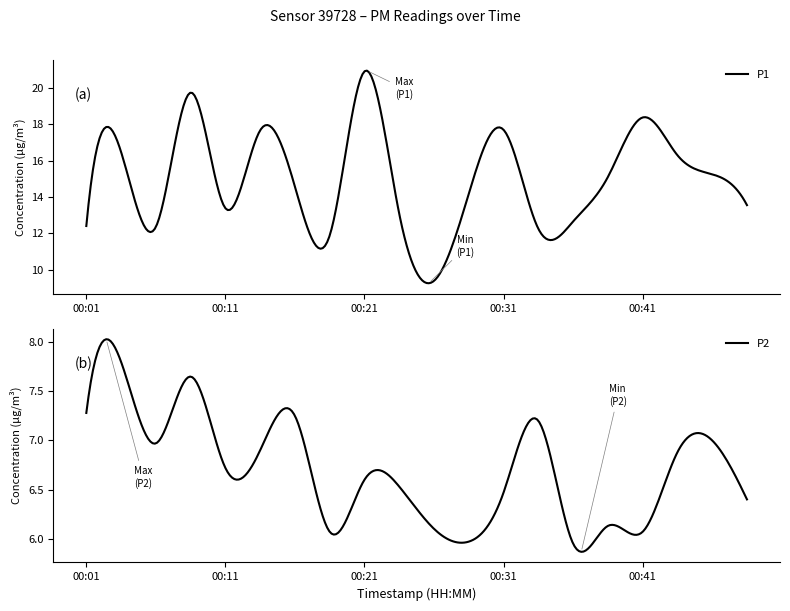

What is the difference between the highest and lowest values at 00:09?

12.1